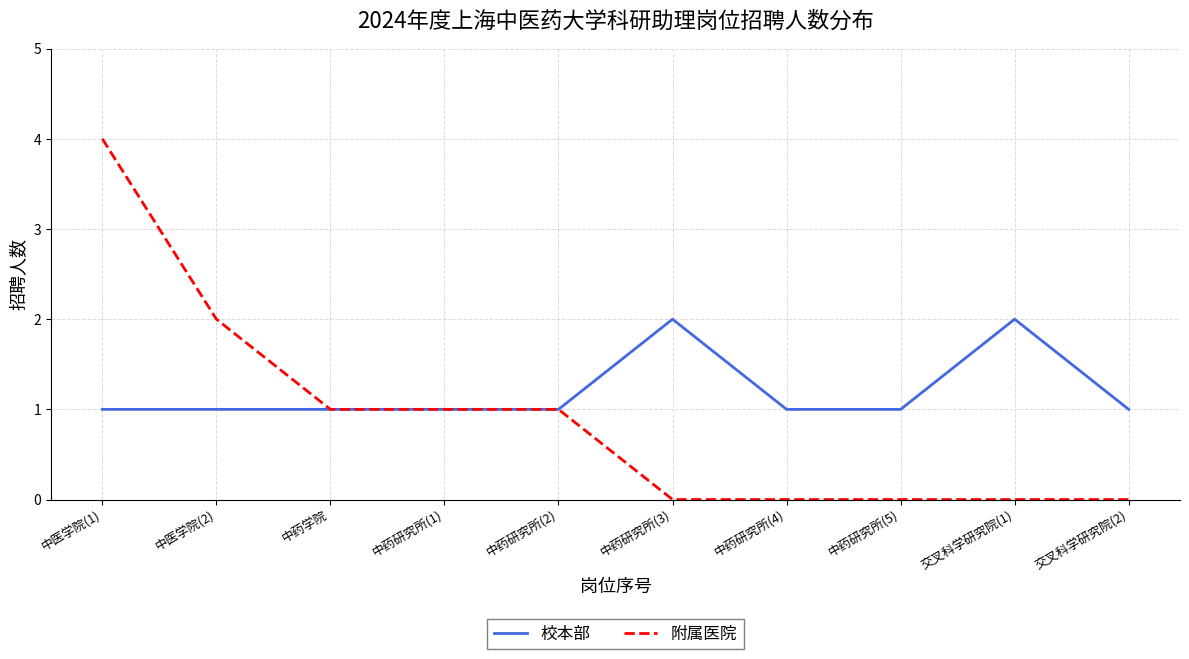

List the series in order of their peak value, highest first.

附属医院, 校本部